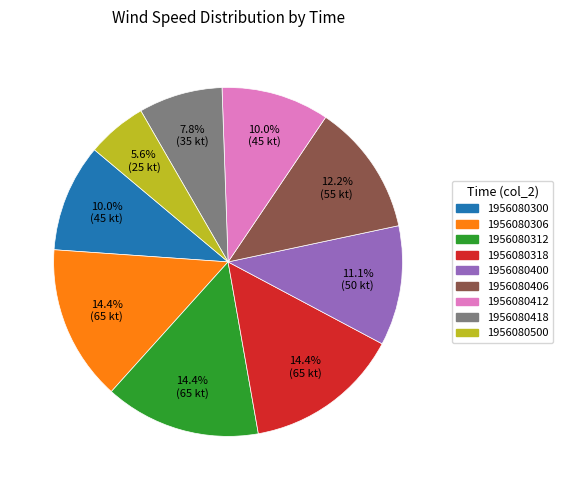

Which has a higher value, 1956080412 or 1956080500?

1956080412